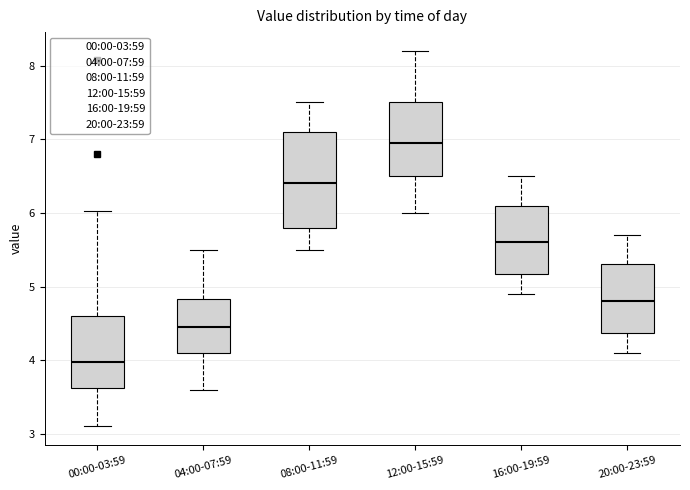

Reading left to right, transcribe this box plot: for each box, give where its median line is, the range the box spans, and where its two whiskers end, as read against the y-axis. The values are not printed on the chart, so give them approximately, as read against the axis.

00:00-03:59: median 4.0, box 3.6 to 4.6, whiskers 3.1 to 6.0
04:00-07:59: median 4.5, box 4.1 to 4.8, whiskers 3.6 to 5.5
08:00-11:59: median 6.4, box 5.8 to 7.1, whiskers 5.5 to 7.5
12:00-15:59: median 7.0, box 6.5 to 7.5, whiskers 6.0 to 8.2
16:00-19:59: median 5.6, box 5.2 to 6.1, whiskers 4.9 to 6.5
20:00-23:59: median 4.8, box 4.4 to 5.3, whiskers 4.1 to 5.7